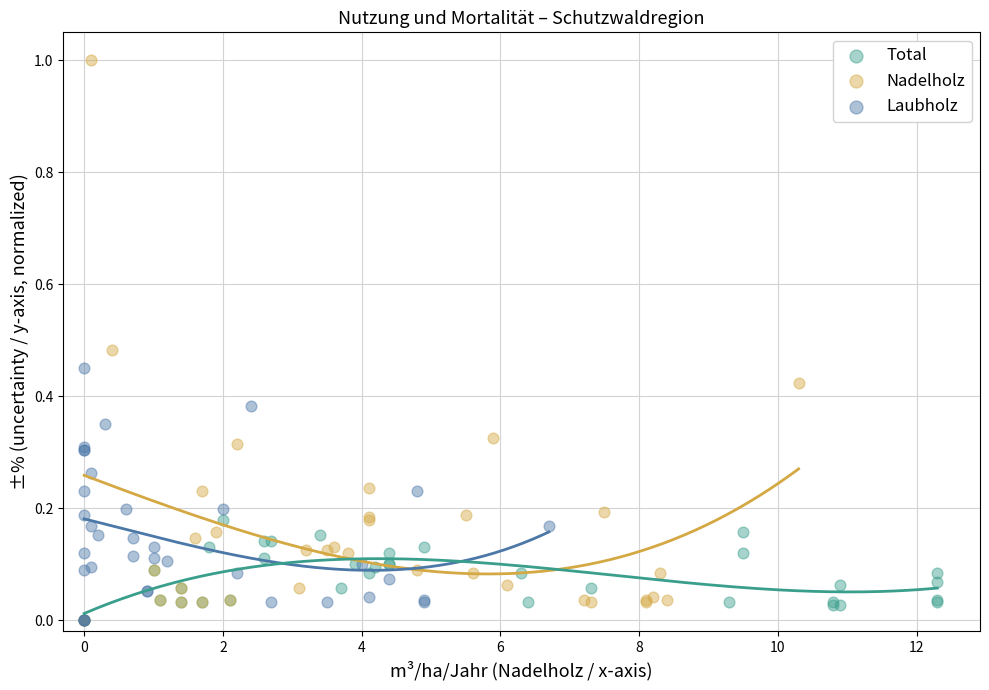

Which series contains the highest Y value?

Nadelholz